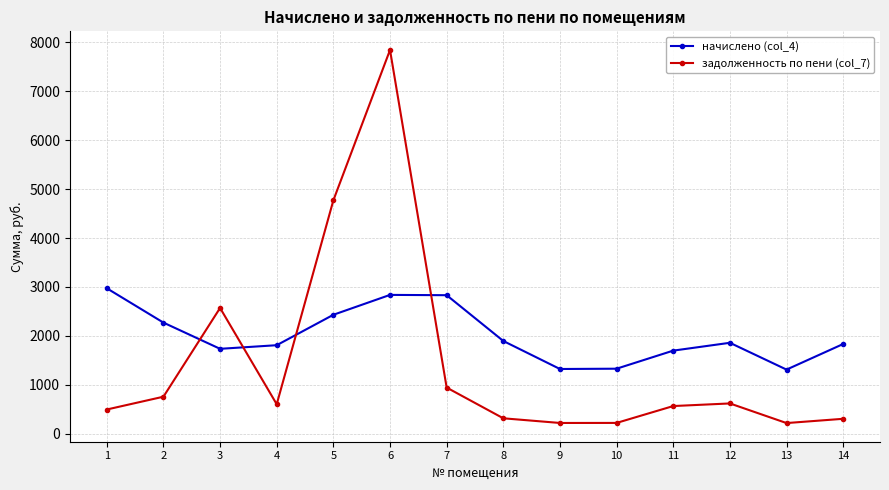

Where is начислено (col_4) nearest to the value 2142?

2